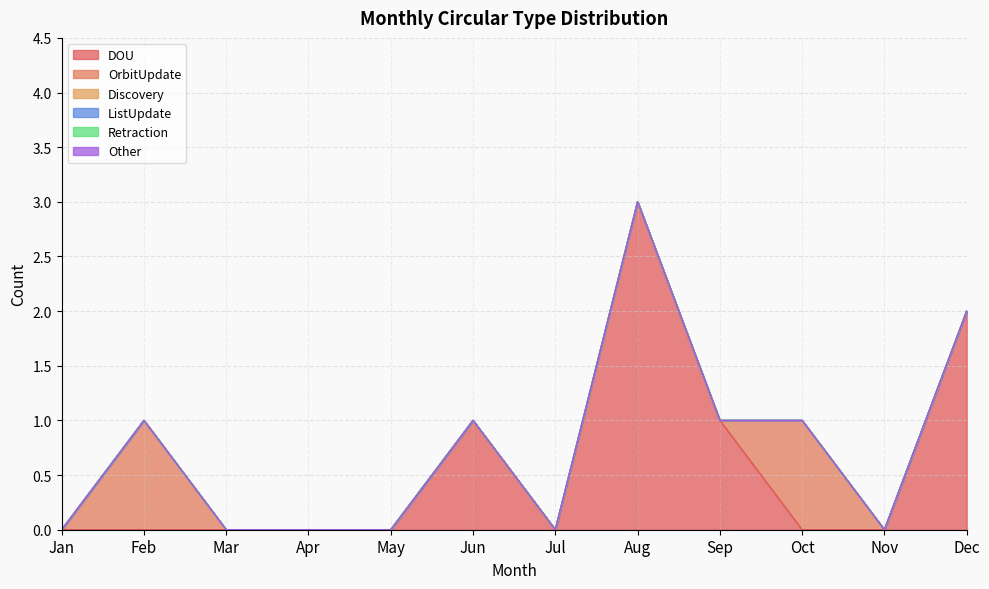

Where is Other nearest to the value 0?

Jan